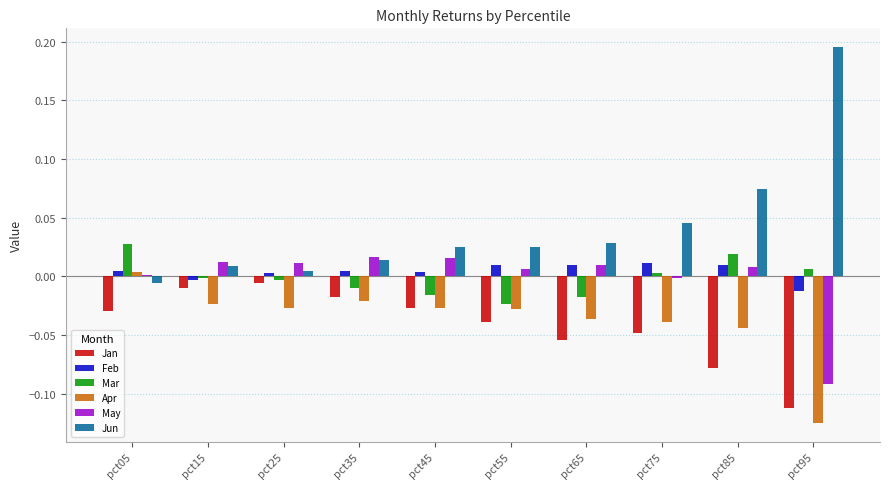

At which label is Jan closest to 0?

pct25